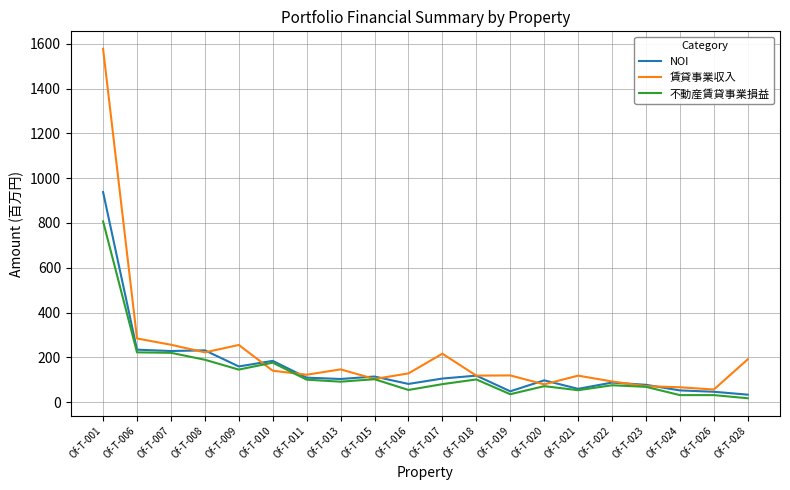

What is the average value of the 賃貸事業収入 series?

218